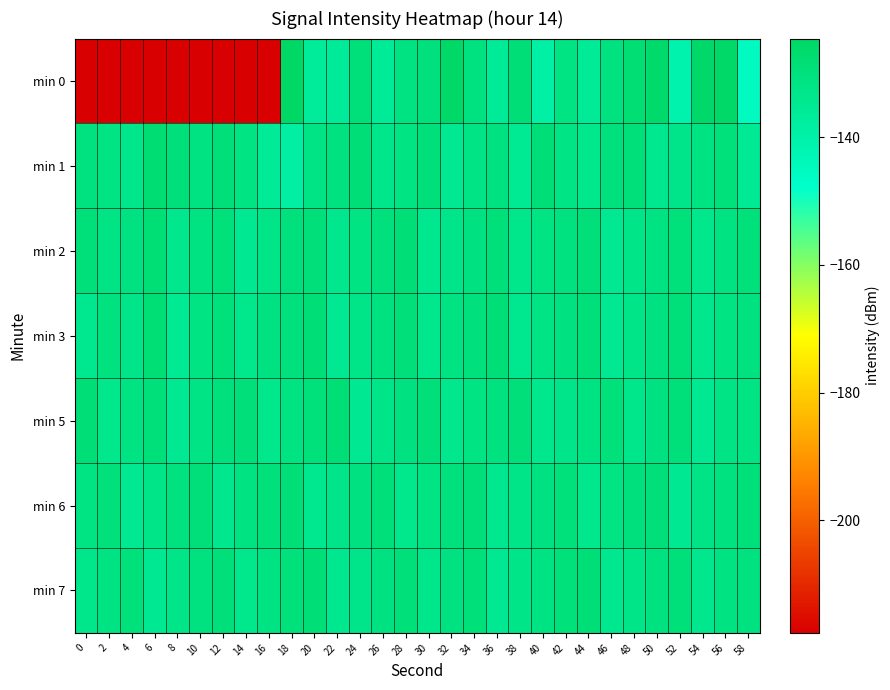

At 2, list the series in order from smallest to largest.

min 0, min 5, min 2, min 1, min 7, min 3, min 6